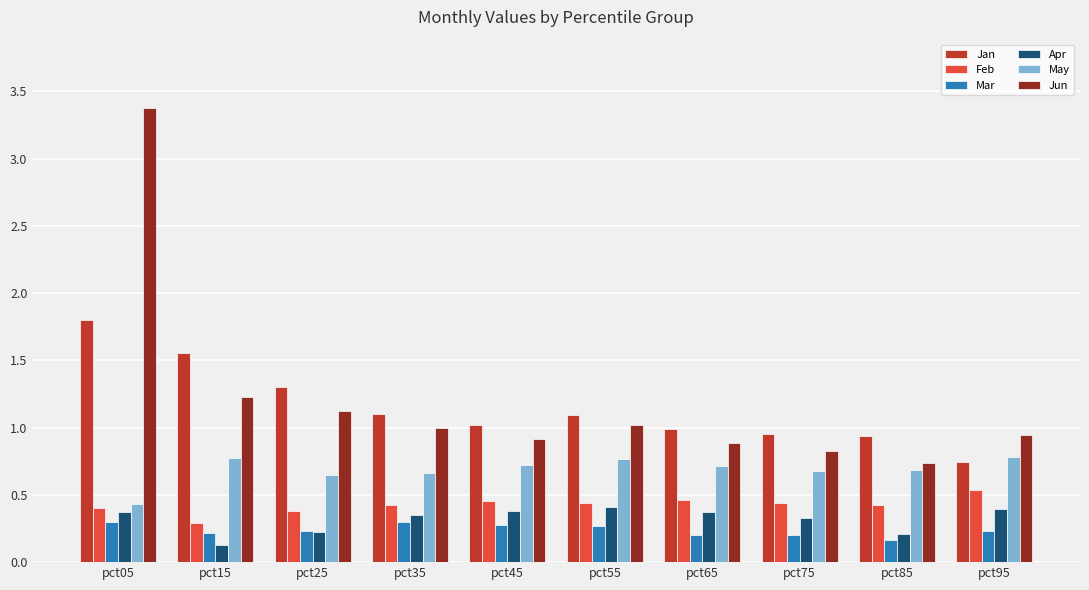

What is the difference between the highest and lowest values at pct25?

1.1